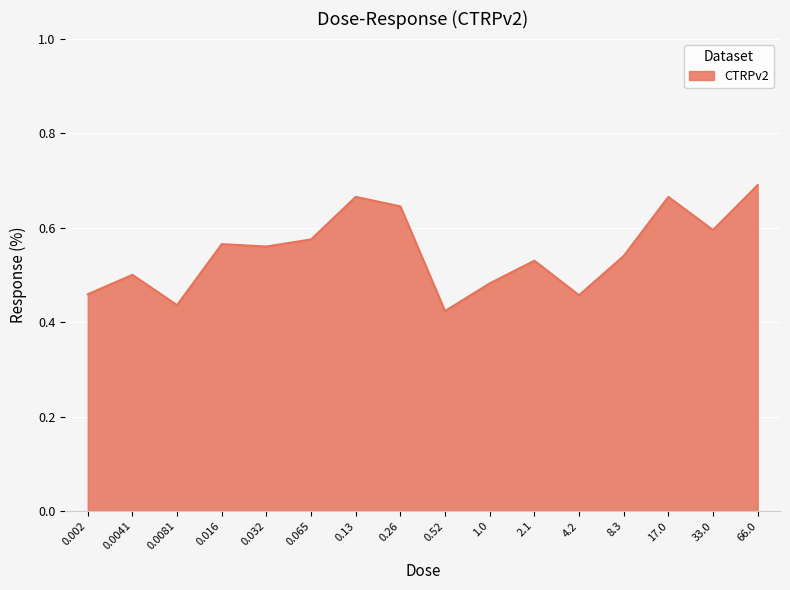

The value at 0.0081 is 0.2. True or false?

False